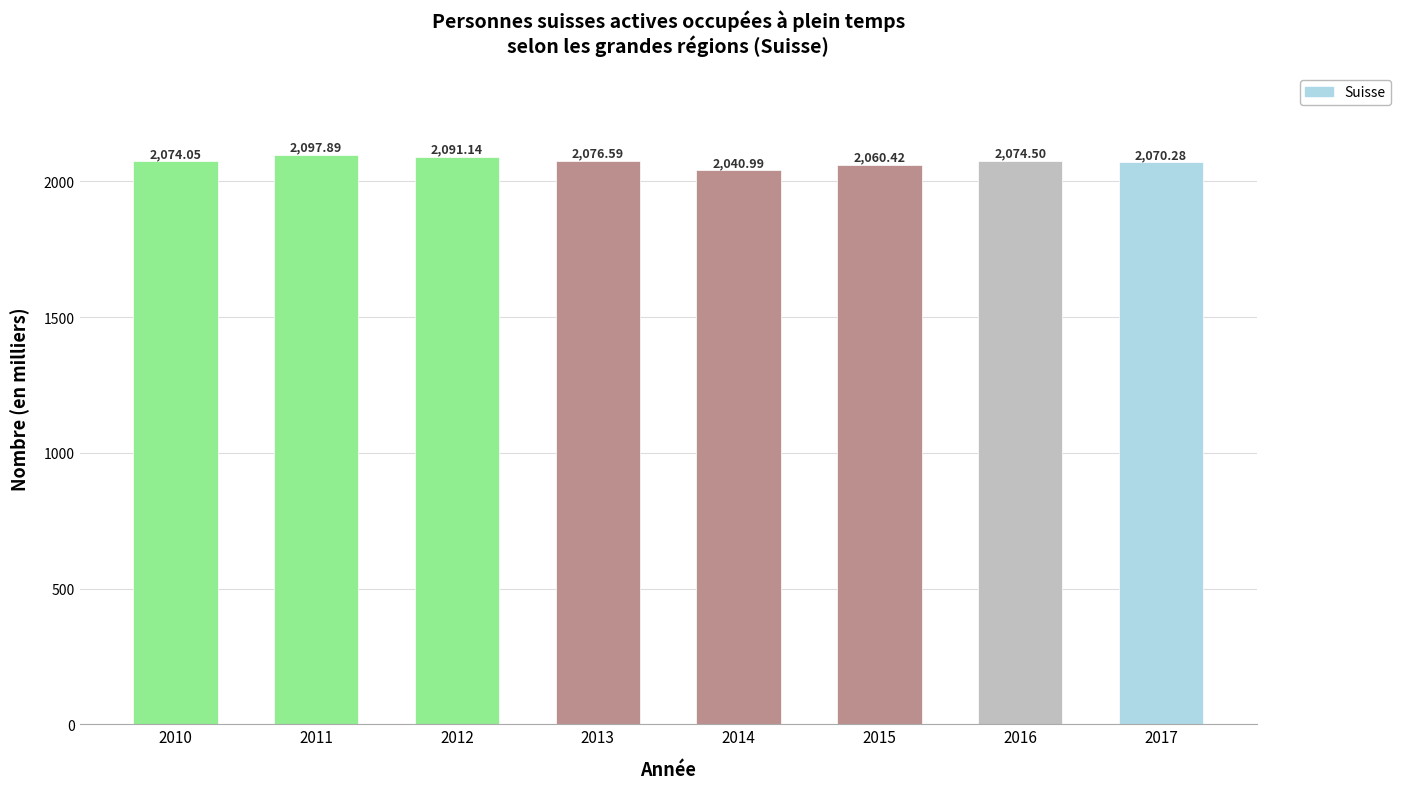

The chart shows a value of 2070.3 at 2017. True or false?

True